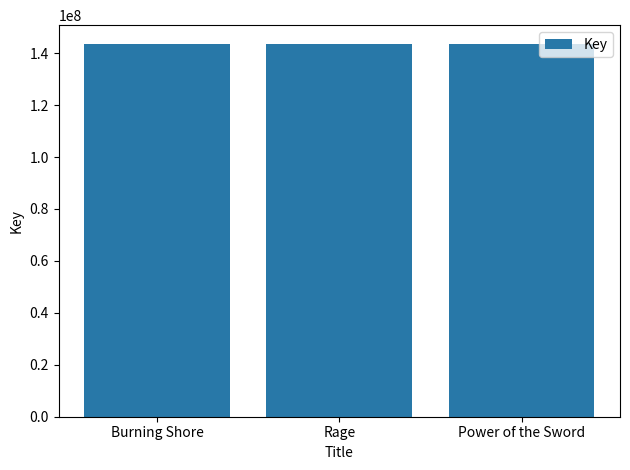

The value at Burning Shore is 237867472. True or false?

False